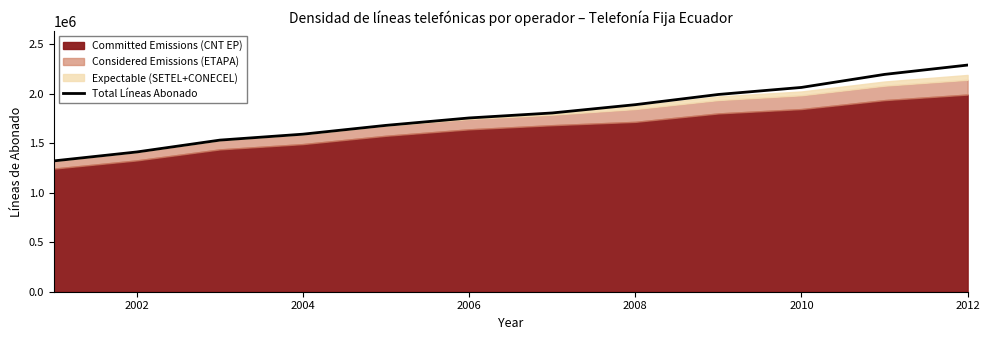

The value of Total Líneas Abonado at 2004 is 1590655. True or false?

True